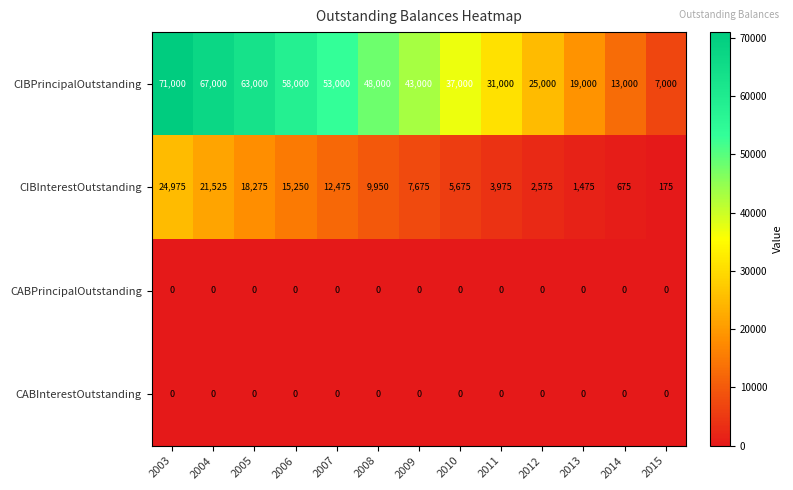

Which category has the highest value across all series?

2003